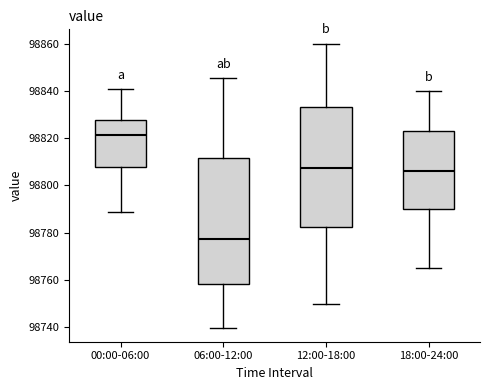

Reading left to right, read every box against the y-axis: the position of its median line, the range the box covers, and the ends of its whiskers. The values are not printed on the chart, so give them approximately, as read against the axis.

00:00-06:00: median 98822, box 98808 to 98828, whiskers 98788 to 98840
06:00-12:00: median 98778, box 98758 to 98812, whiskers 98740 to 98846
12:00-18:00: median 98808, box 98782 to 98834, whiskers 98750 to 98860
18:00-24:00: median 98806, box 98790 to 98824, whiskers 98766 to 98840